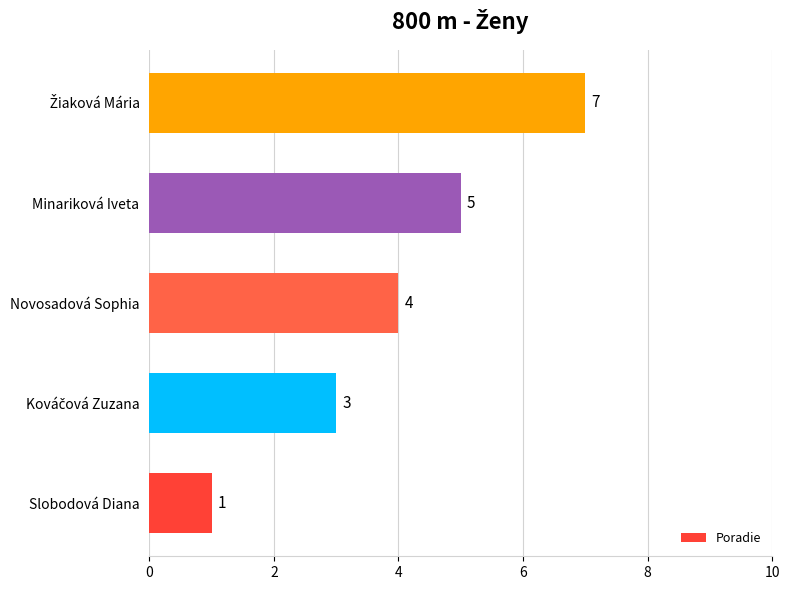

Which label corresponds to the smallest value in the chart?

Slobodová Diana